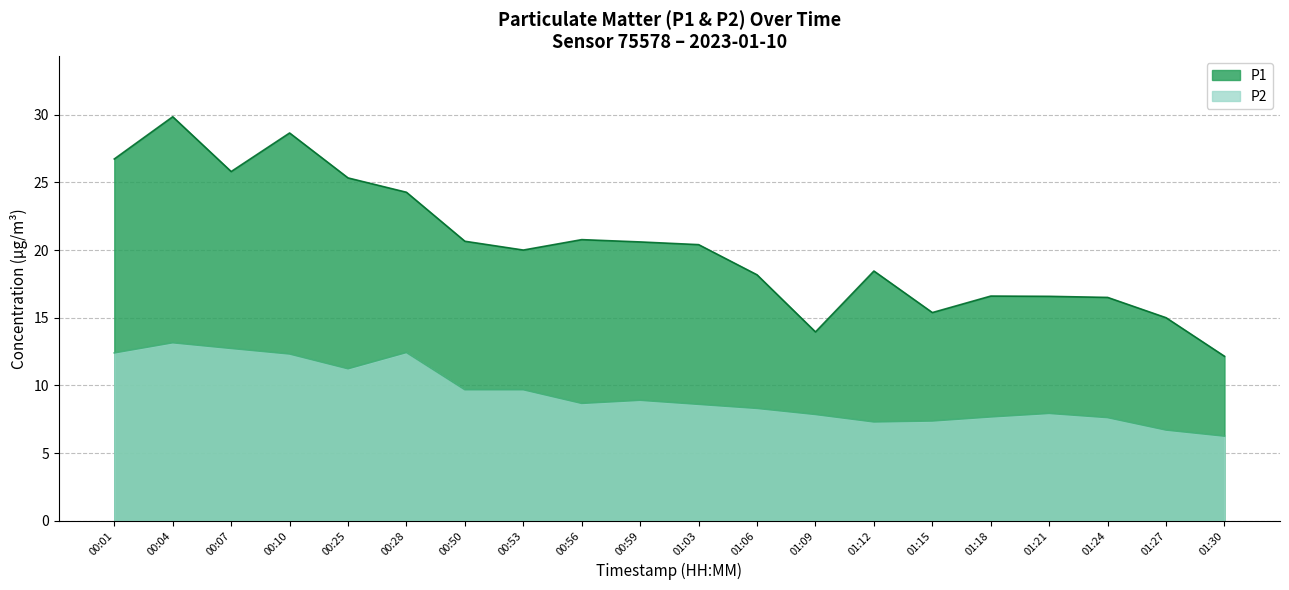

What is the approximate value of P2 at 00:59?

8.9